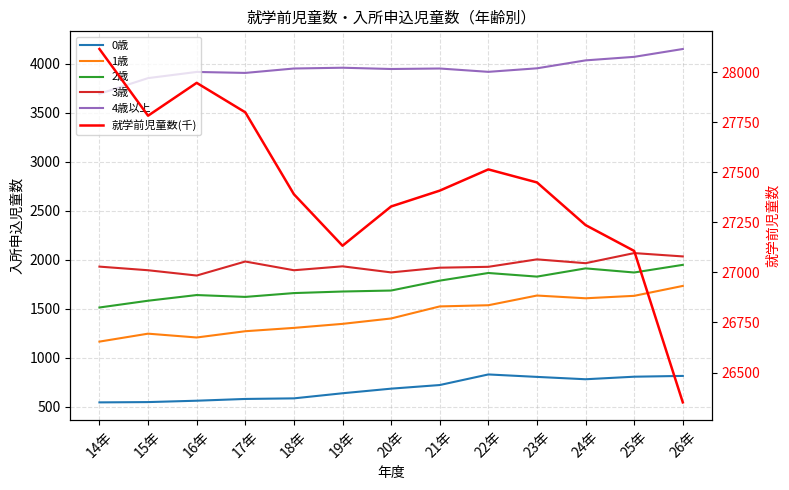

The value of 3歳 at 24年 is 1965. True or false?

True